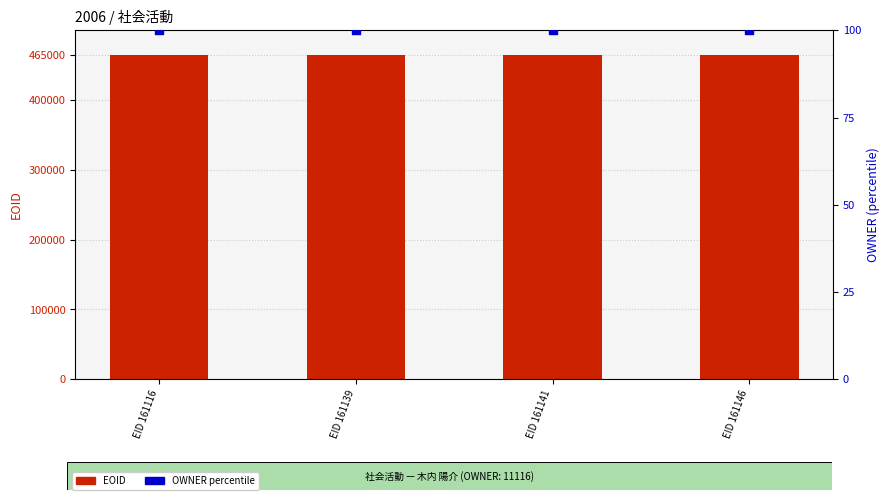

What is the total value across all series at EID 161139?

465202